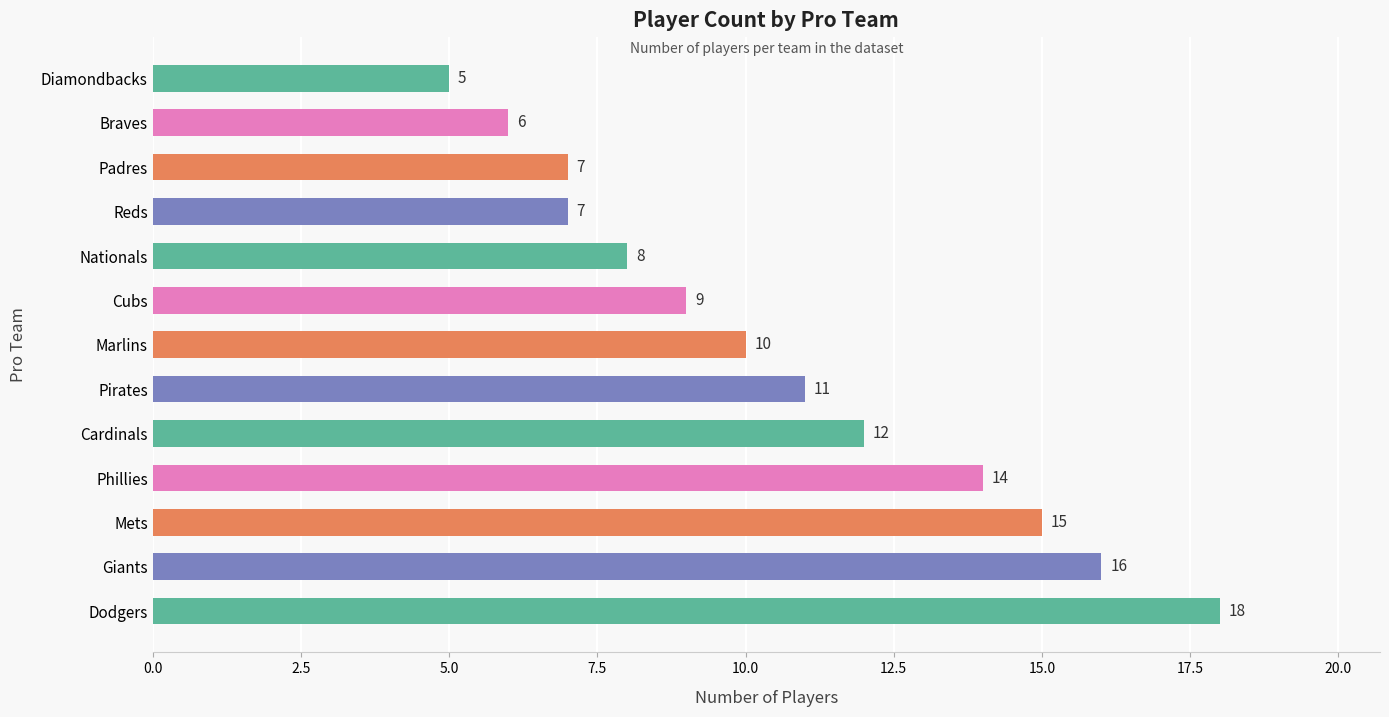

What is the sum of the values at Marlins and Diamondbacks?

15